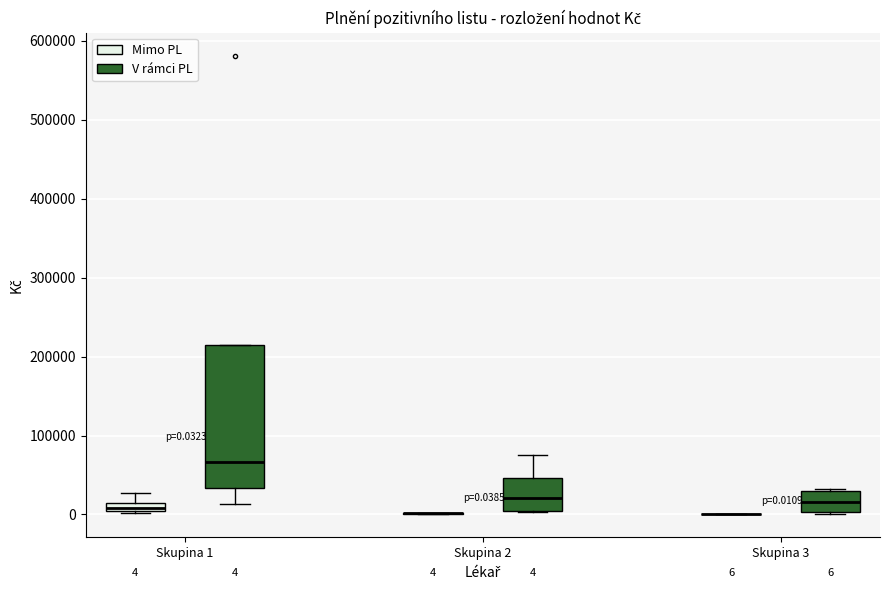

Comparing the boxes themselves (not the whiskers), which one is the tallest?

Skupina 1 (V rámci PL)